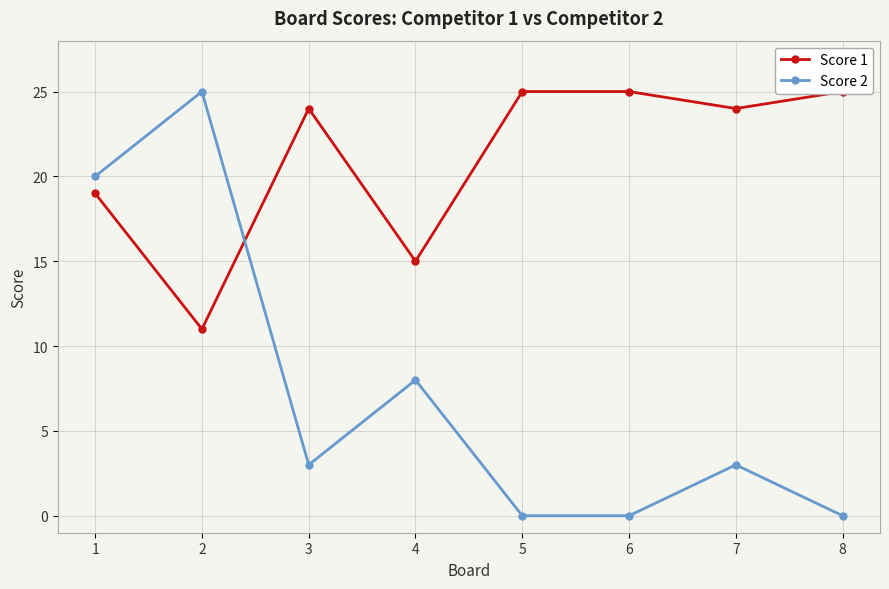

How many intersections are there between Score 1 and Score 2?

1